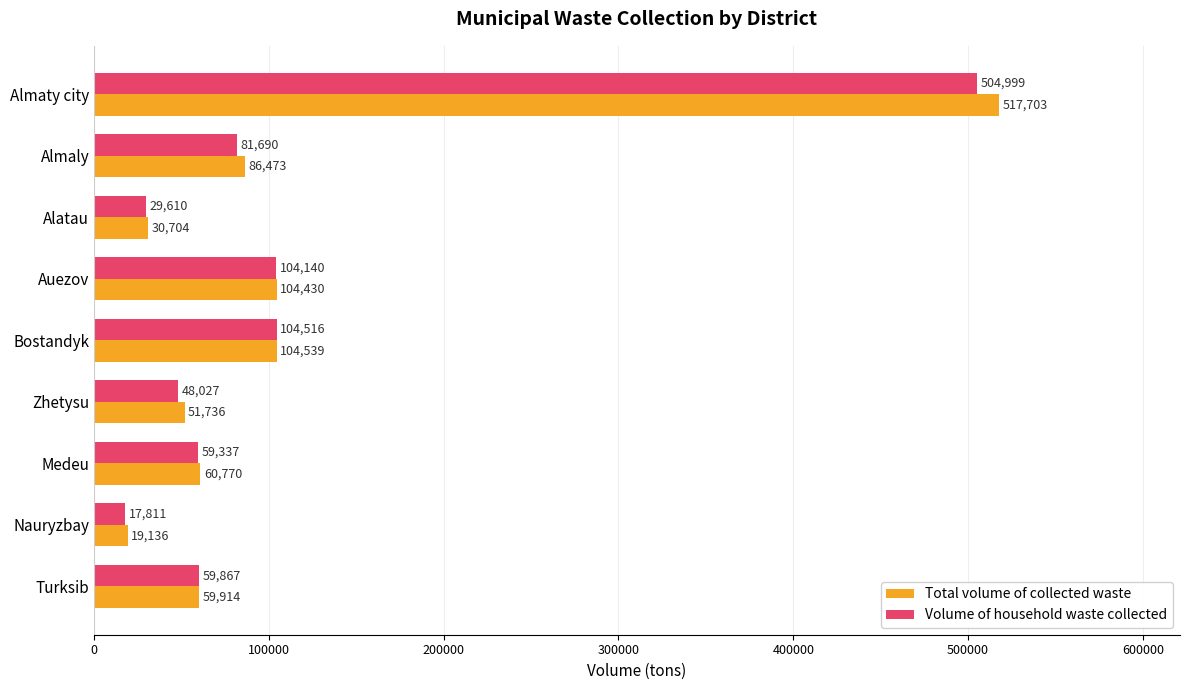

Which series has the widest spread of values?

Total volume of collected waste